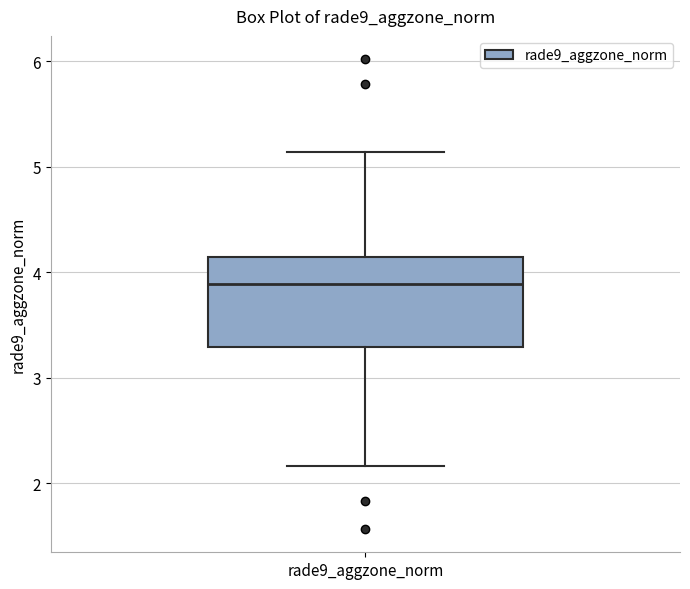

Where does the upper whisker of the box for rade9_aggzone_norm end on the y-axis? The values are not printed on the chart, so give them approximately, as read against the axis.

5.1